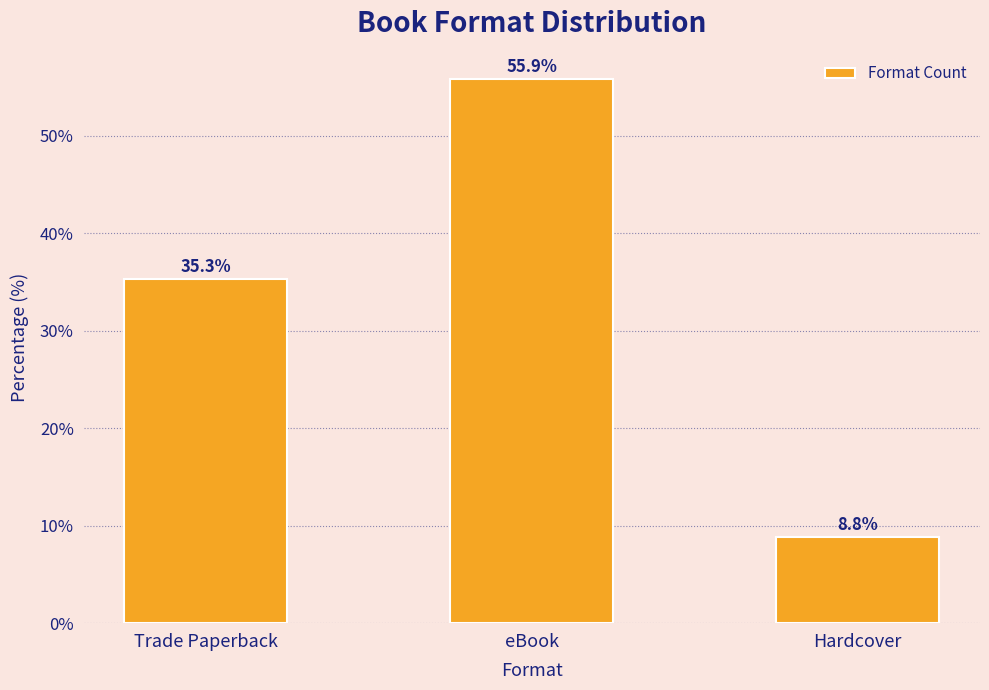

Is it true that the value at eBook is 55.9?

True